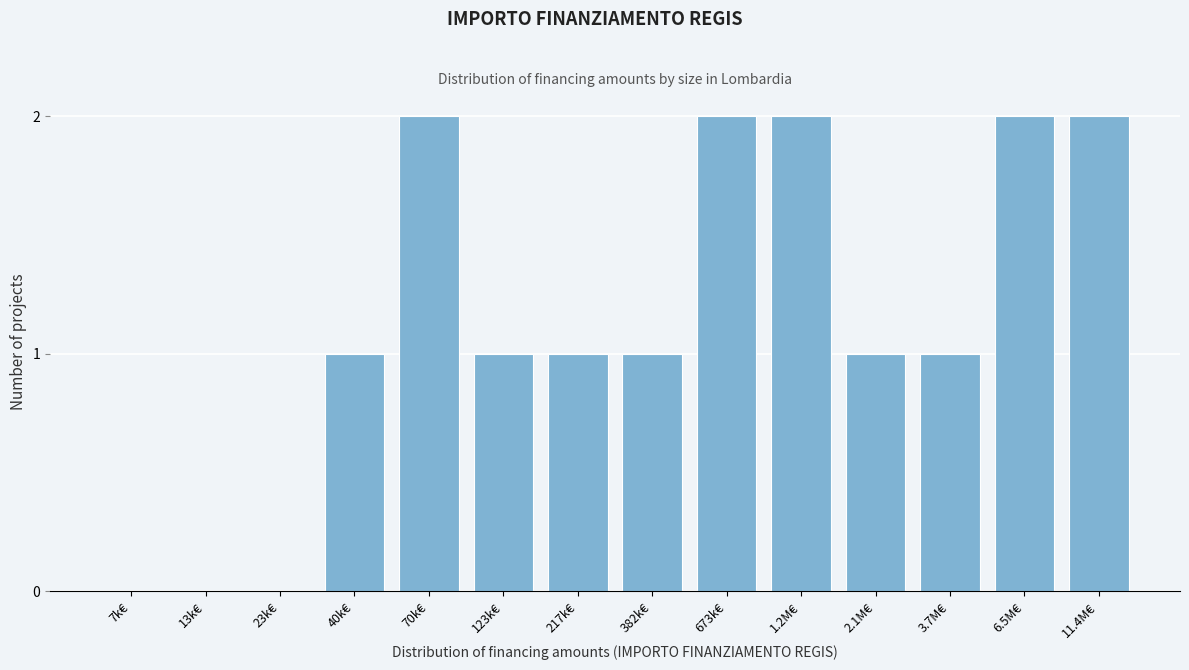

Reading left to right, extract all data points from this chart.

7k€=0	13k€=0	23k€=0	40k€=1	70k€=2	123k€=1	217k€=1	382k€=1	673k€=2	1.2M€=2	2.1M€=1	3.7M€=1	6.5M€=2	11.4M€=2